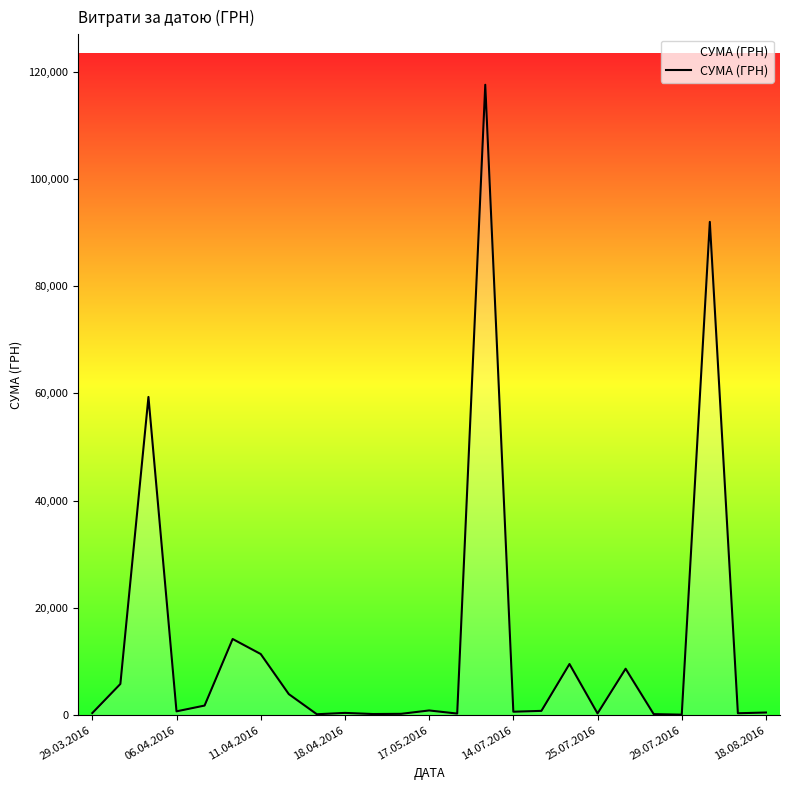

How many lines are shown in the chart?

1